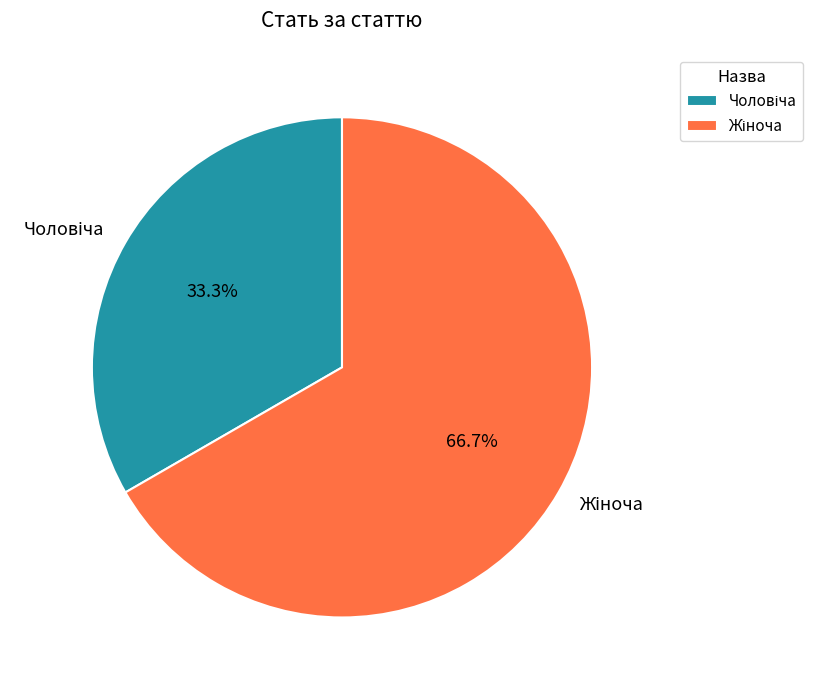

Does any single category account for the majority?

Yes